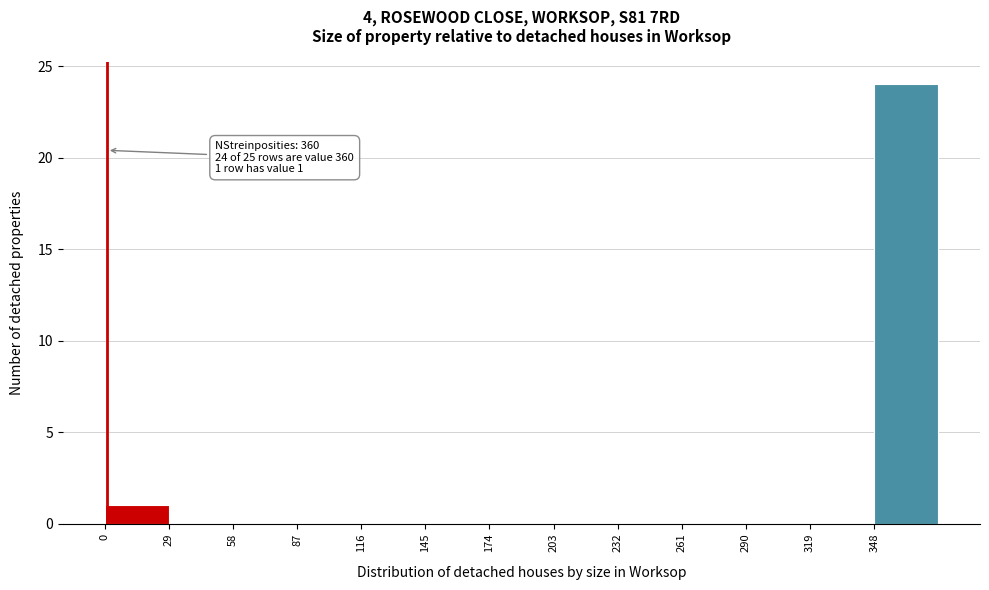

Which range on the x-axis has the tallest bar?

348 to 377